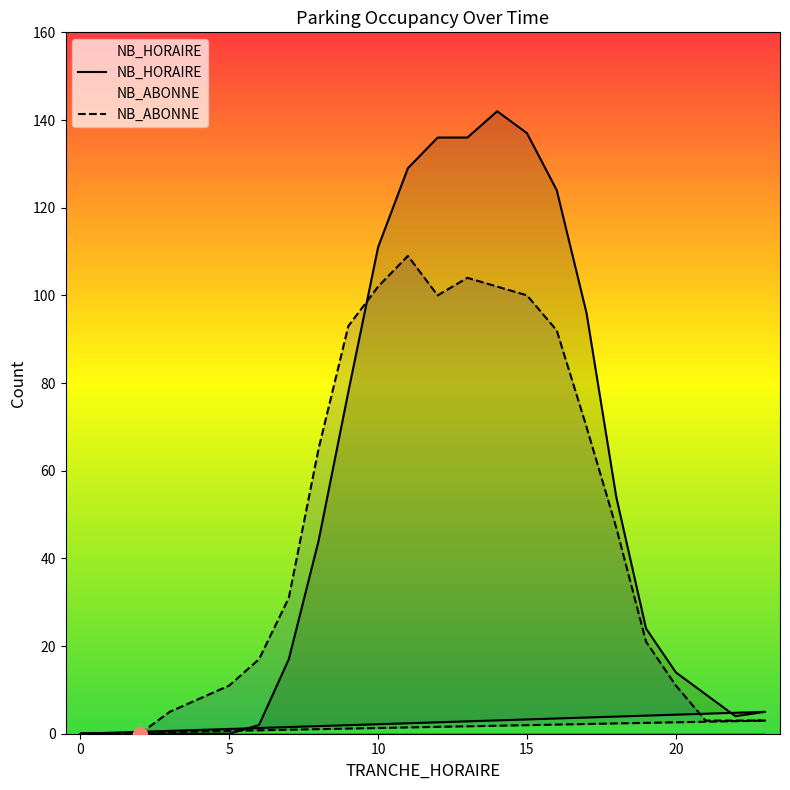

What is the spread (max minus min) of values at 21?

6